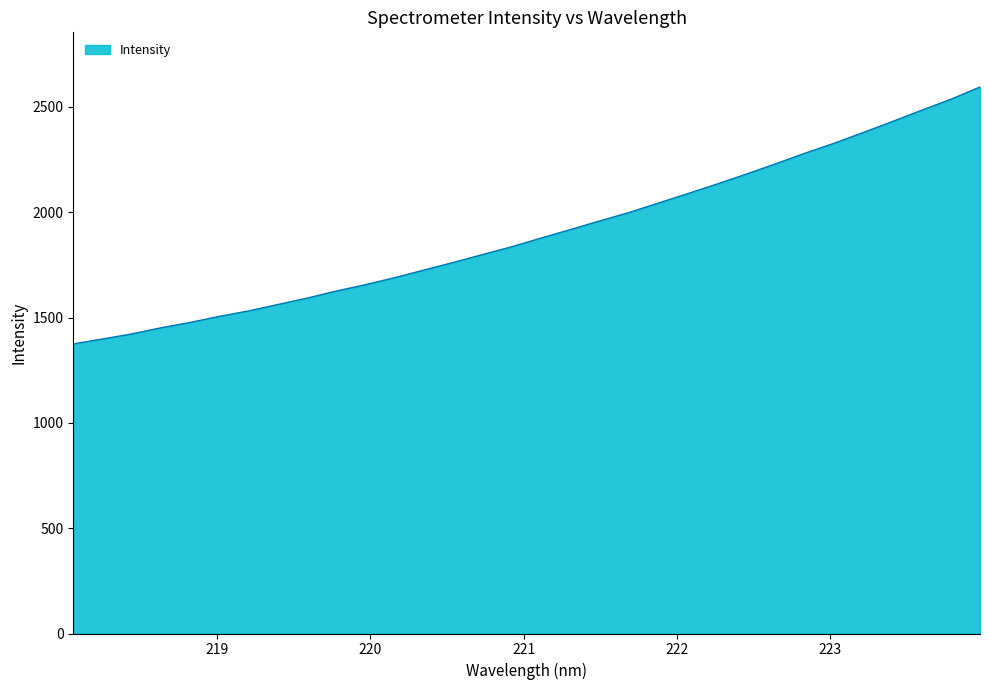

What is the greatest value displayed?

2594.7